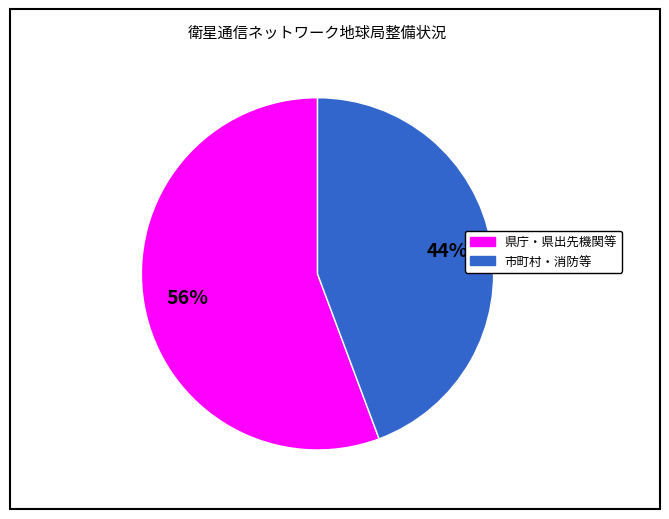

To the nearest percent, what is the average slice percentage?

50%